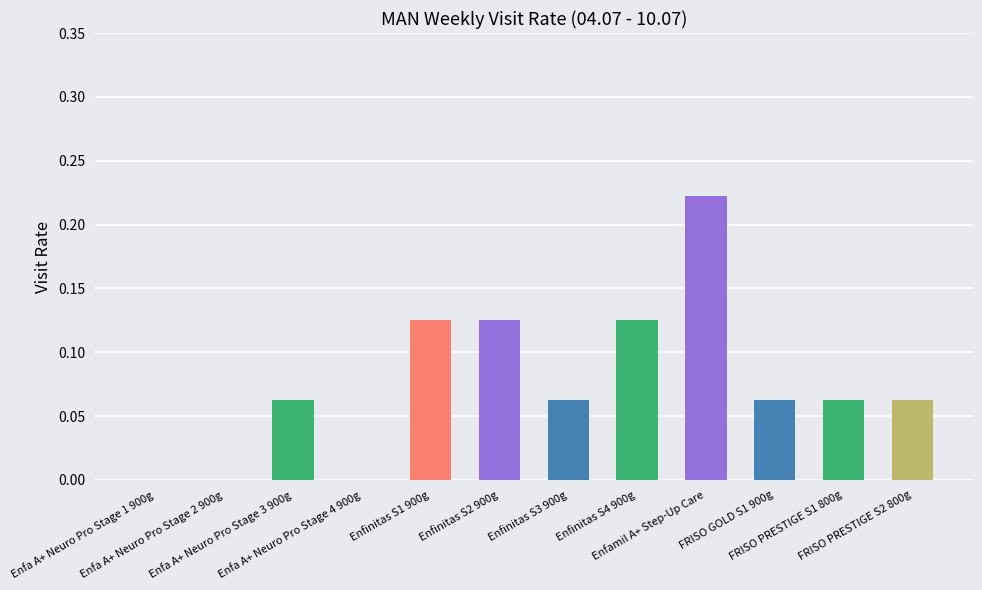

What is the sum of all values?

0.9